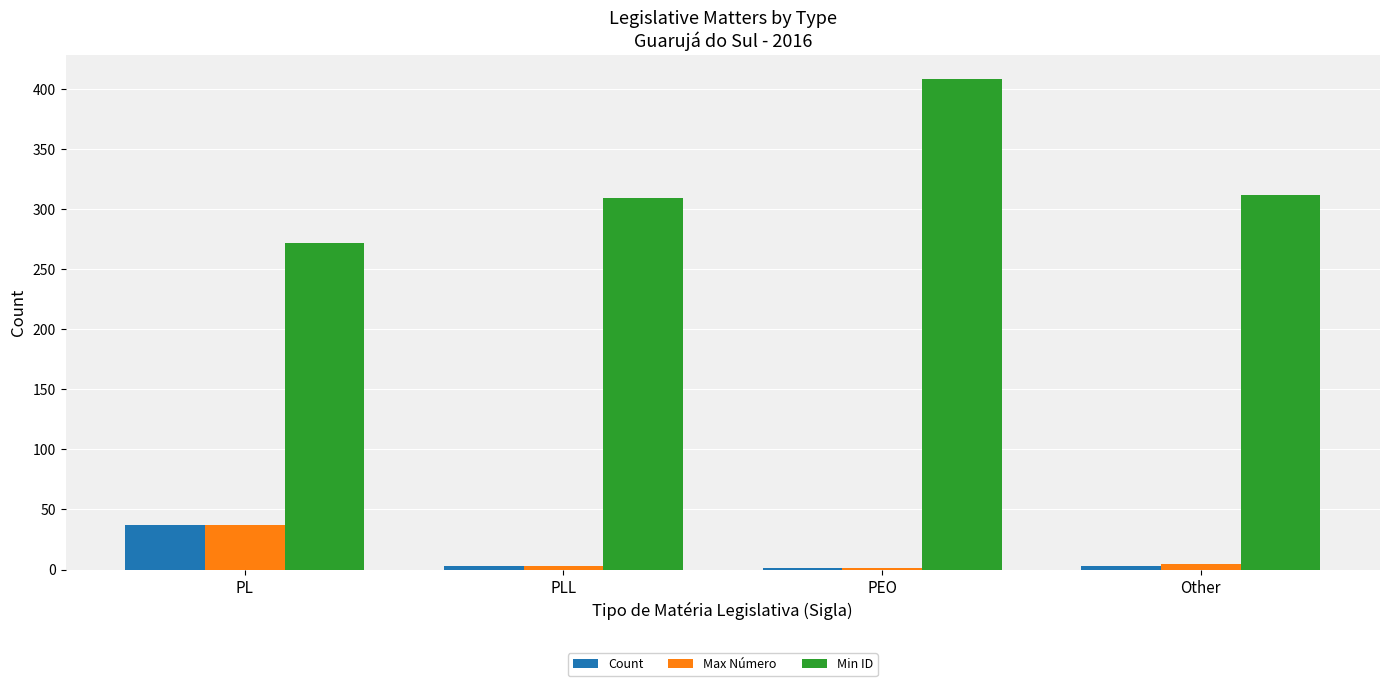

Reading right to left, list all the values displayed in this chart.

Count: Other=3	PEO=1	PLL=3	PL=37
Max Número: Other=5	PEO=1	PLL=3	PL=37
Min ID: Other=312	PEO=408	PLL=309	PL=272